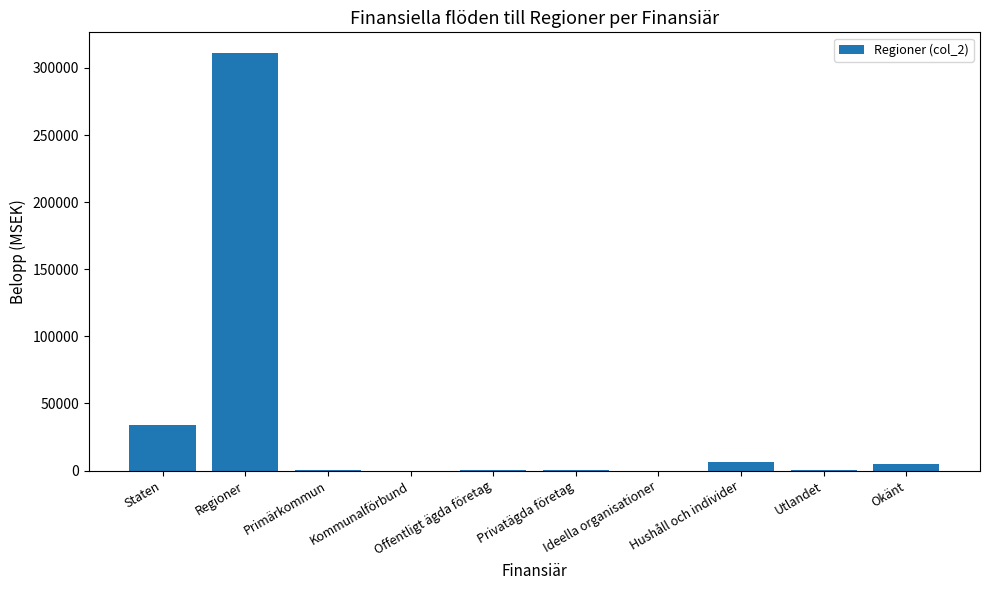

Where is the data nearest to the value 155516?

Staten